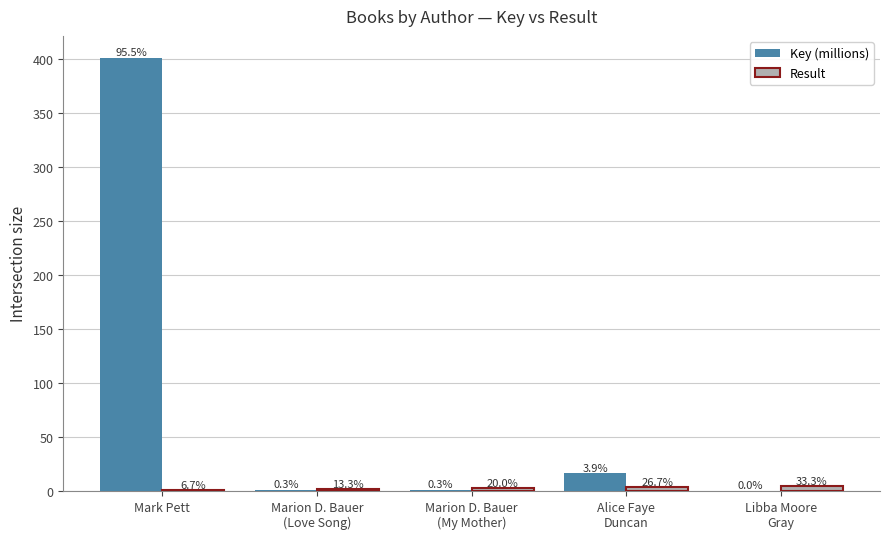

Are the bars horizontal?

No